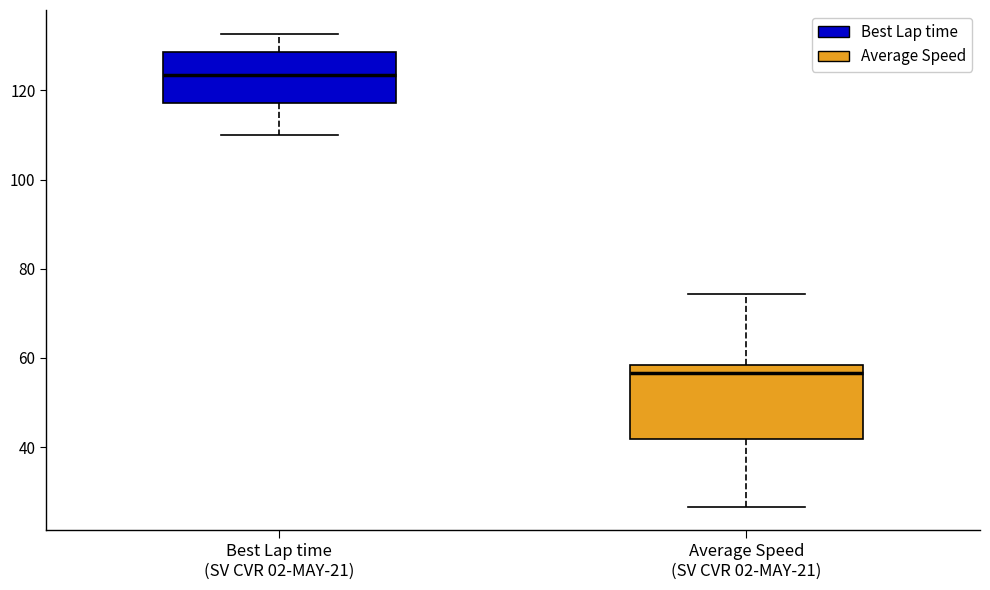

Reading left to right, read every box against the y-axis: the position of its median line, the range the box covers, and the ends of its whiskers. The values are not printed on the chart, so give them approximately, as read against the axis.

Best Lap time (SV CVR 02-MAY-21): median 124, box 118 to 128, whiskers 110 to 132
Average Speed (SV CVR 02-MAY-21): median 56, box 42 to 58, whiskers 26 to 74